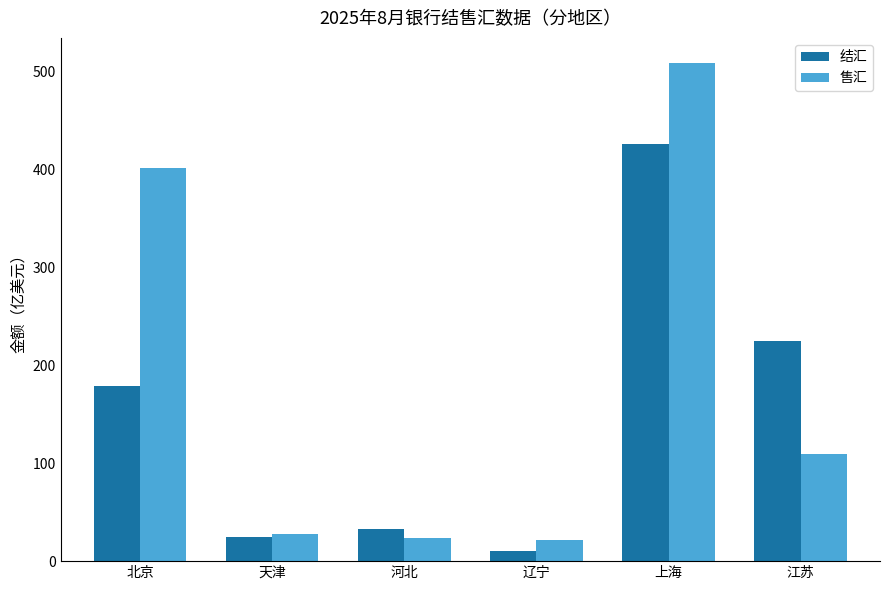

What is the difference between the second highest and second lowest values in the 结汇 series?

200.2